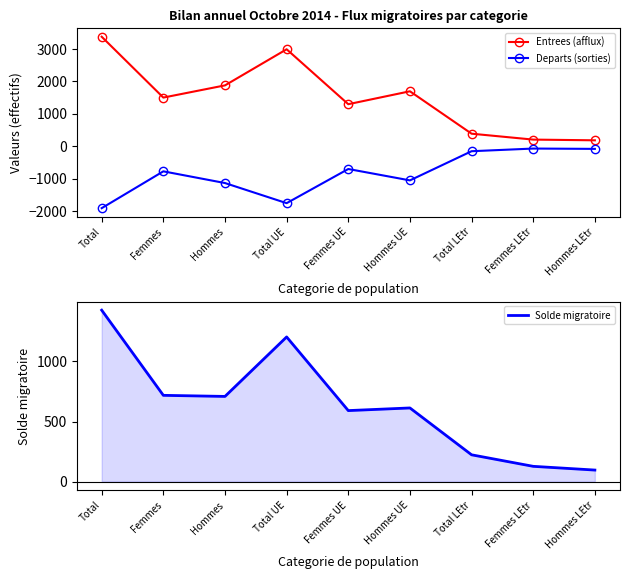

What is the label of the 8th point from the left?

Femmes LEtr